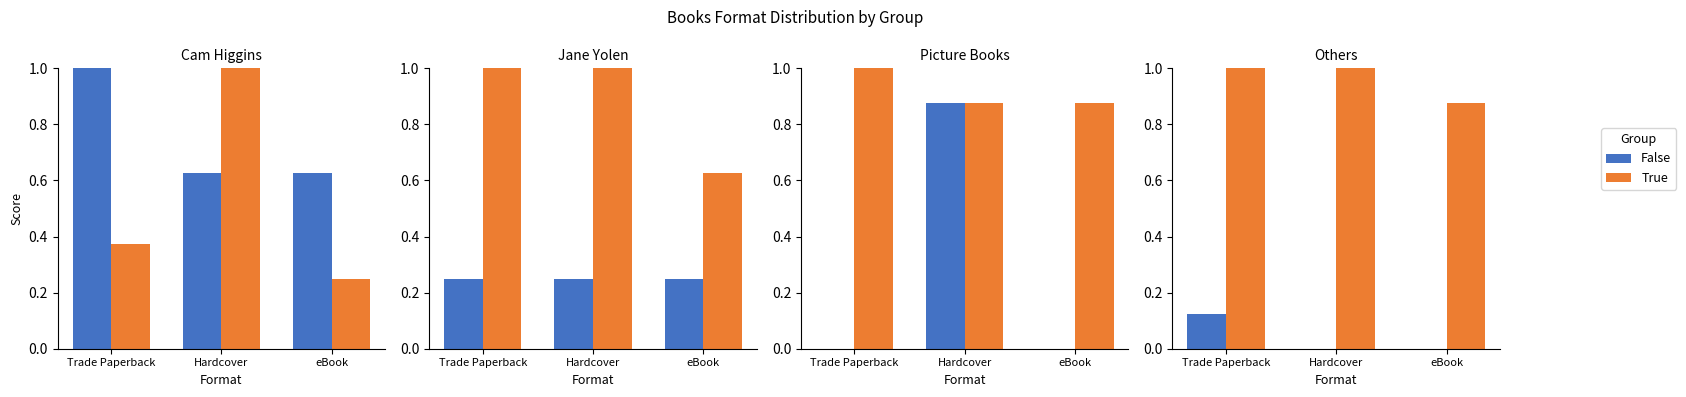

The value of False at eBook is 0.1. True or false?

False